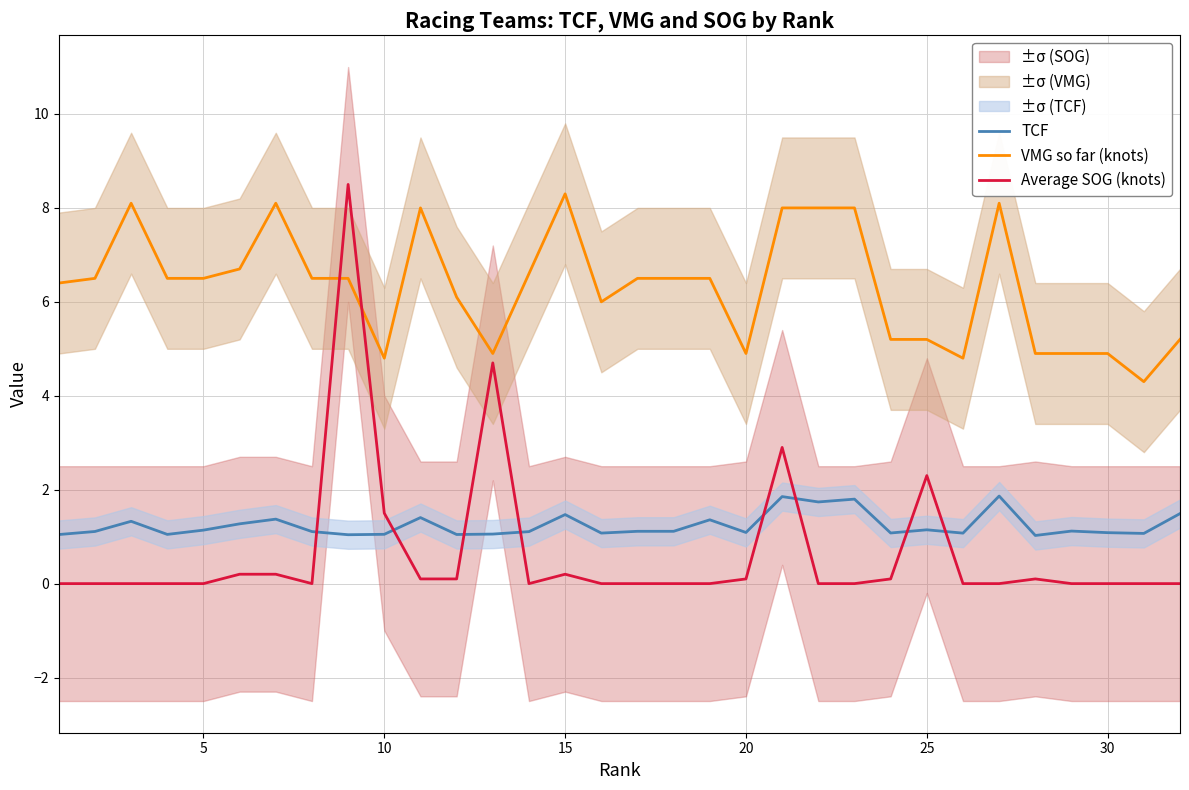

Does the chart display data point markers on the line(s)?

No